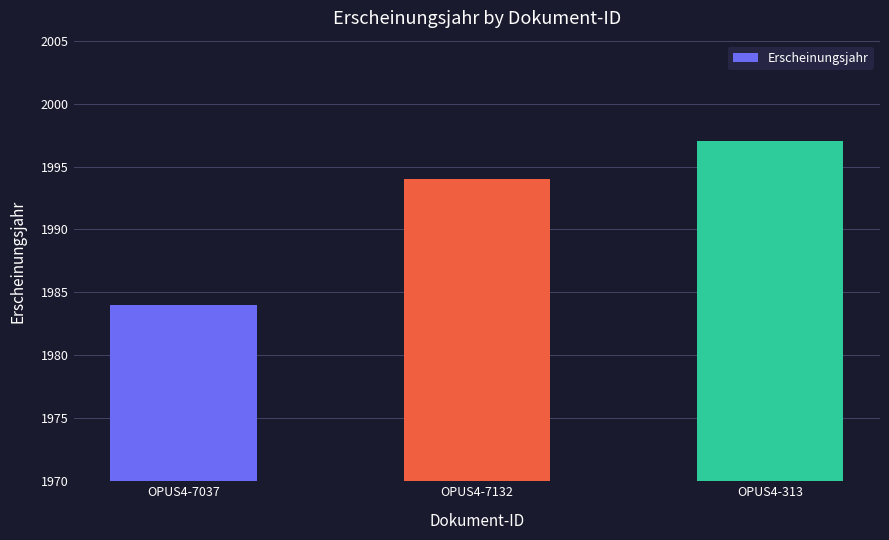

What is the greatest value displayed?

1997